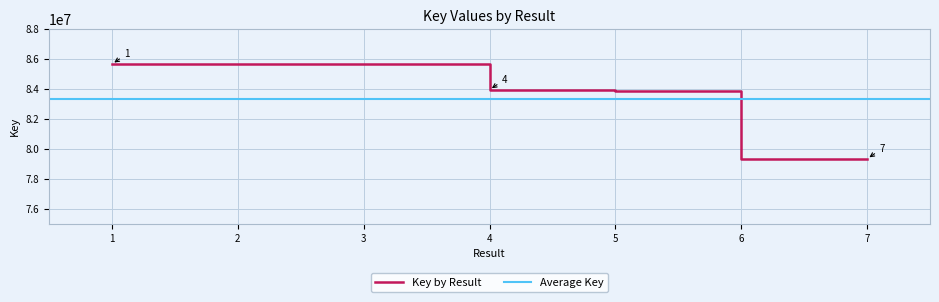

Which category has the highest value across all series?

1